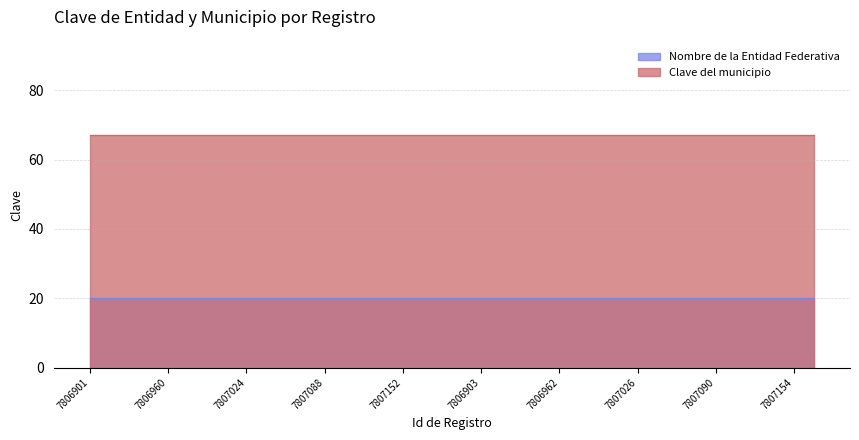

At which category is the sum across all series the highest?

7806901